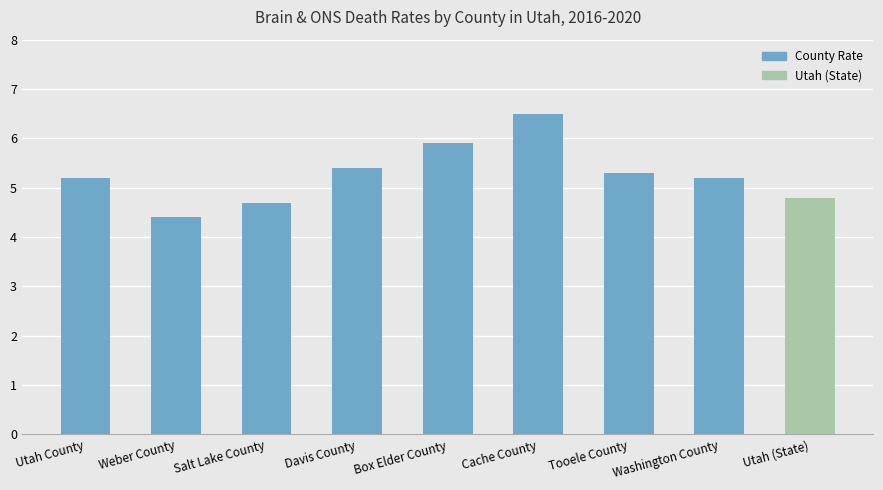

Which has a higher value, Utah (State) or Davis County?

Davis County